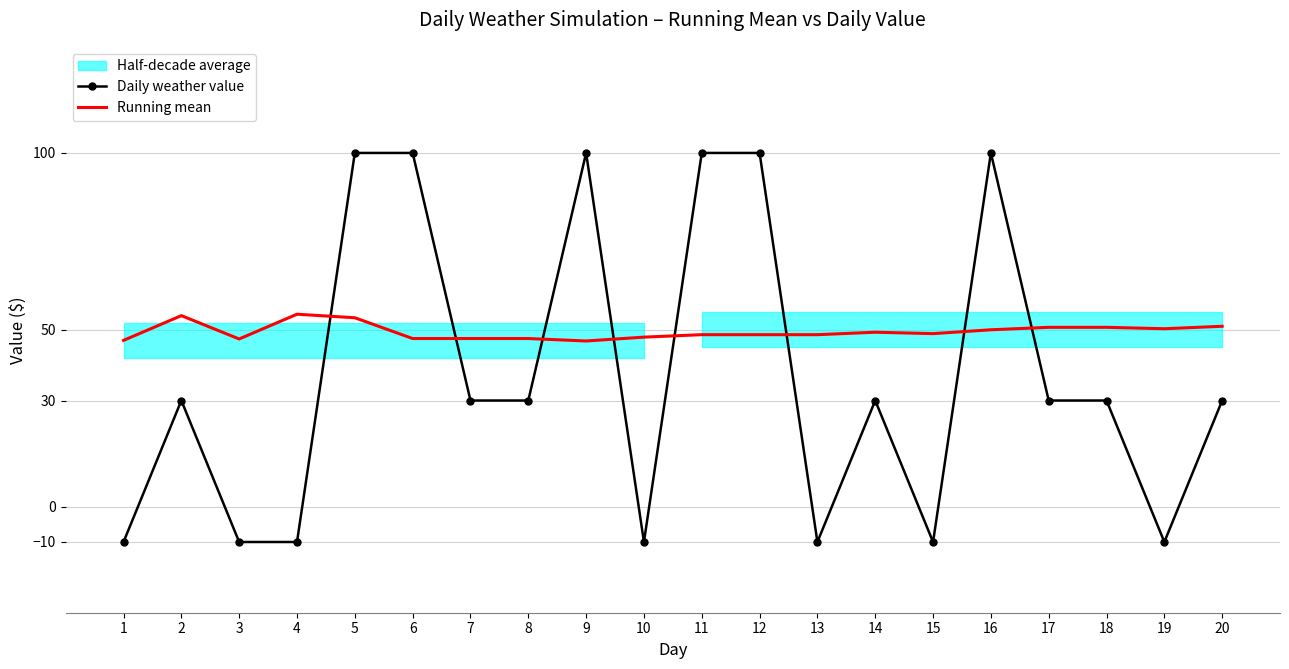

Does the chart have visible grid lines?

Yes